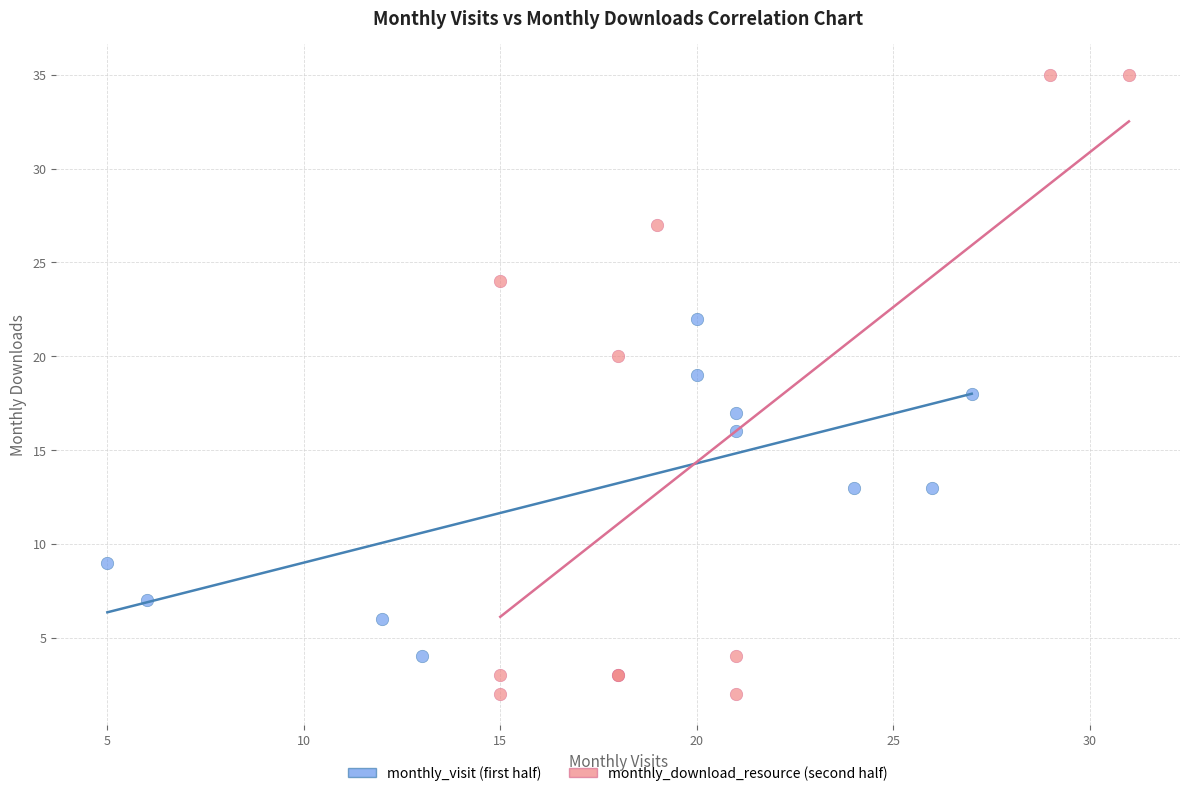

Which series has the largest Y range (max minus min)?

monthly_download_resource (second half)